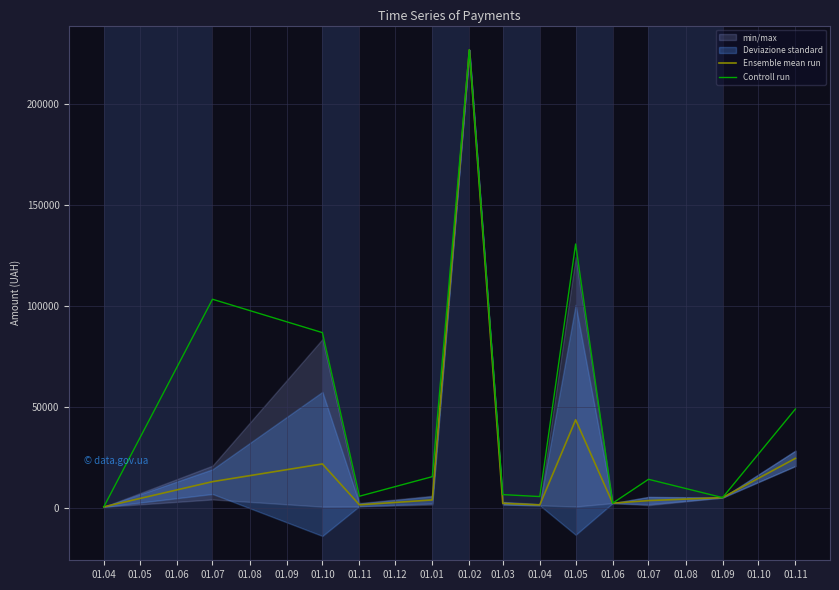

Which series has the widest spread of values?

Ensemble mean run